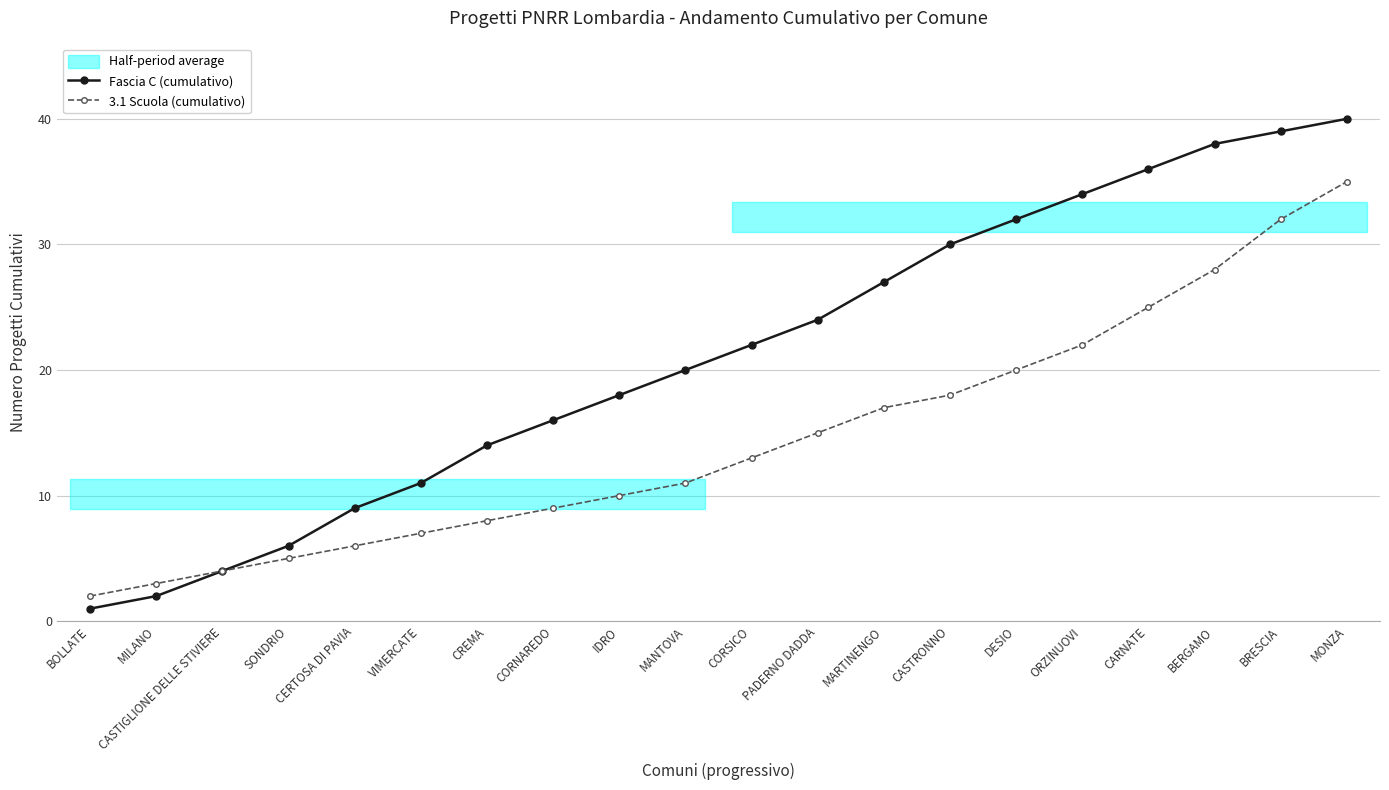

The value of 3.1 Scuola (cumulativo) at BOLLATE is 2. True or false?

True